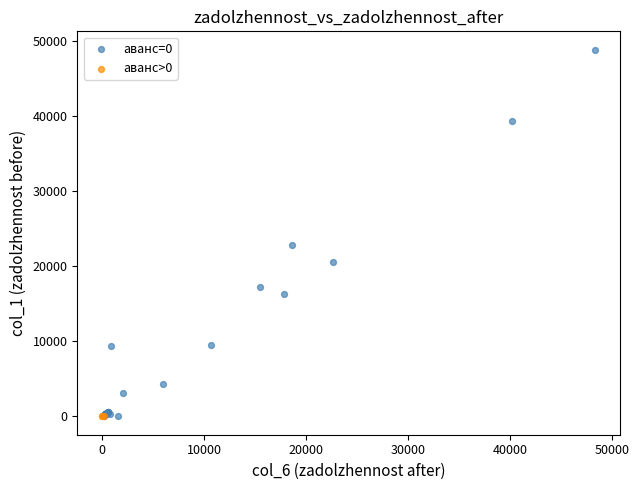

Which series reaches the maximum Y coordinate?

аванс=0